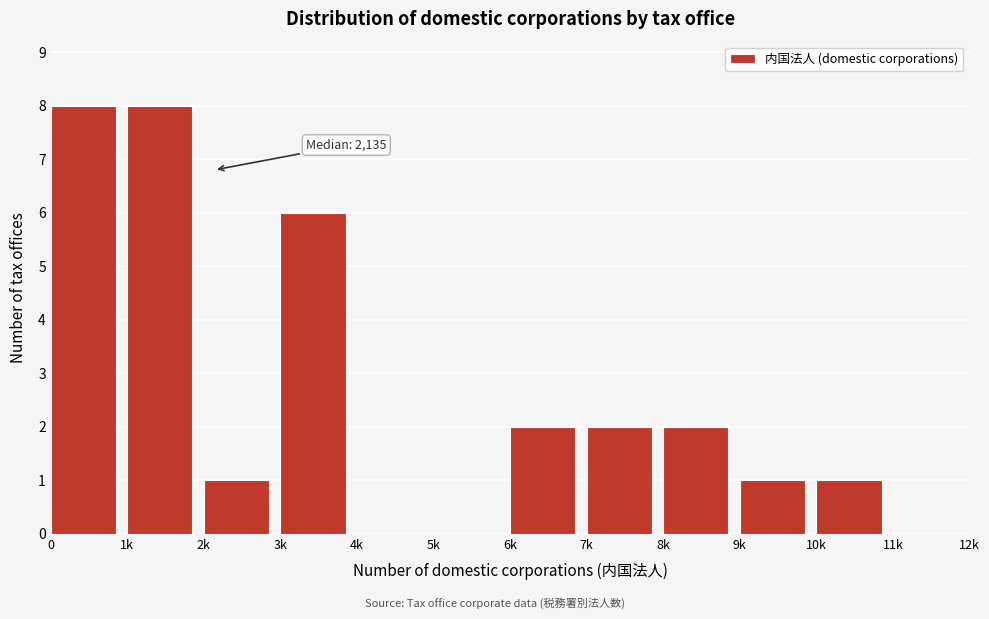

Reading left to right, list all the values displayed in this chart.

0=8	1k=8	2k=1	3k=6	4k=0	5k=0	6k=2	7k=2	8k=2	9k=1	10k=1	11k=0